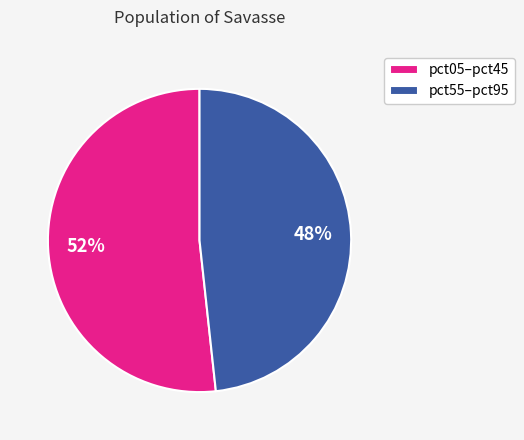

What is the largest slice in the pie chart?

pct05–pct45